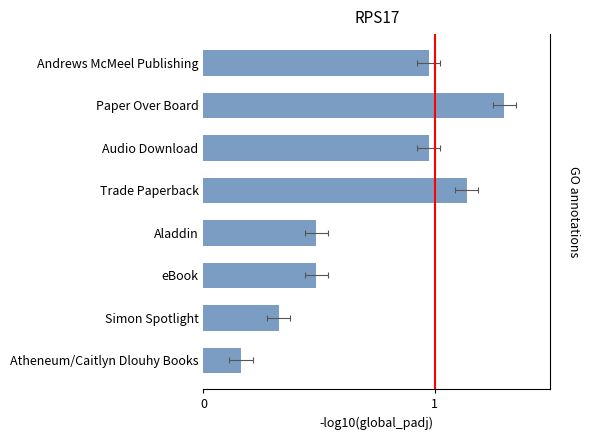

Reading left to right, what are all the values shown in this chart?

1.0	1.3	1.0	1.1	0.5	0.5	0.3	0.2